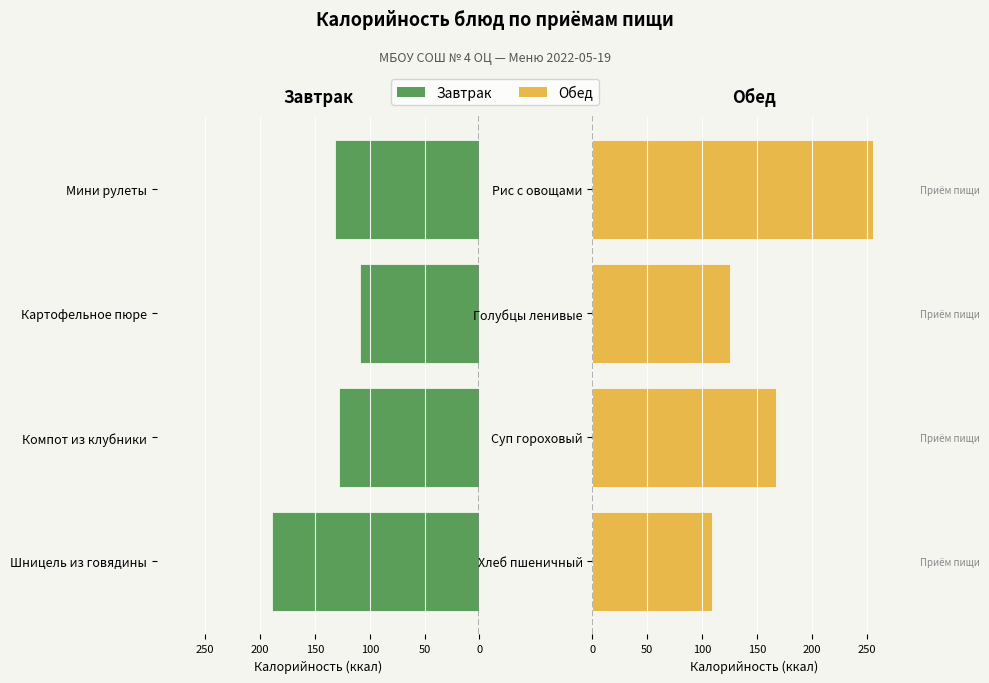

Which series changed the most between 0 and 150?

Обед